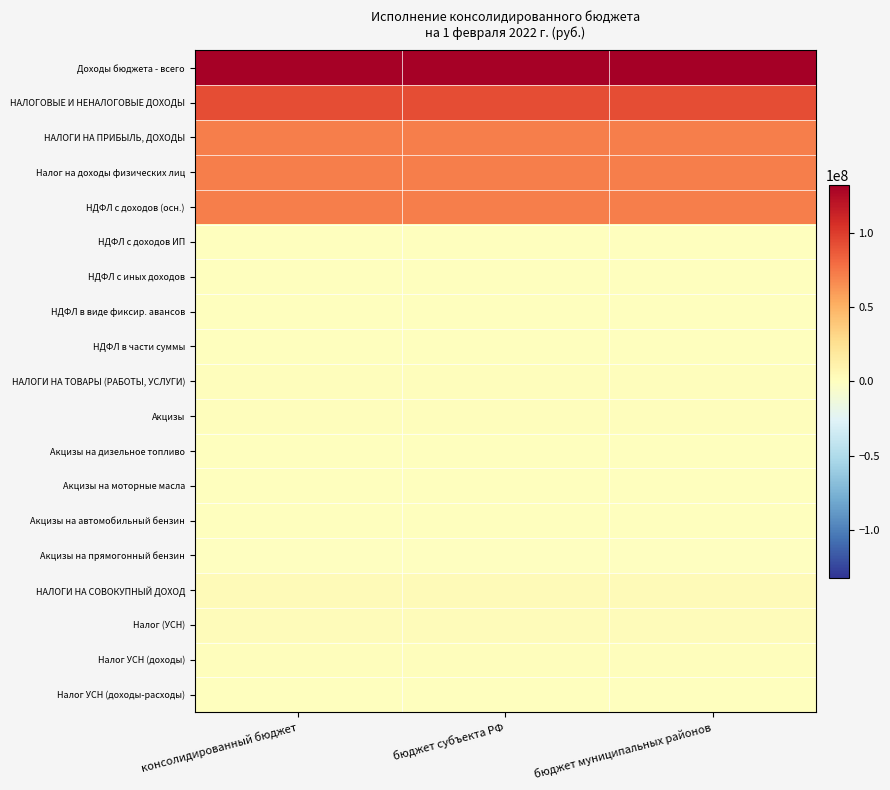

At how many categories does at least one series exceed 90092078?

3